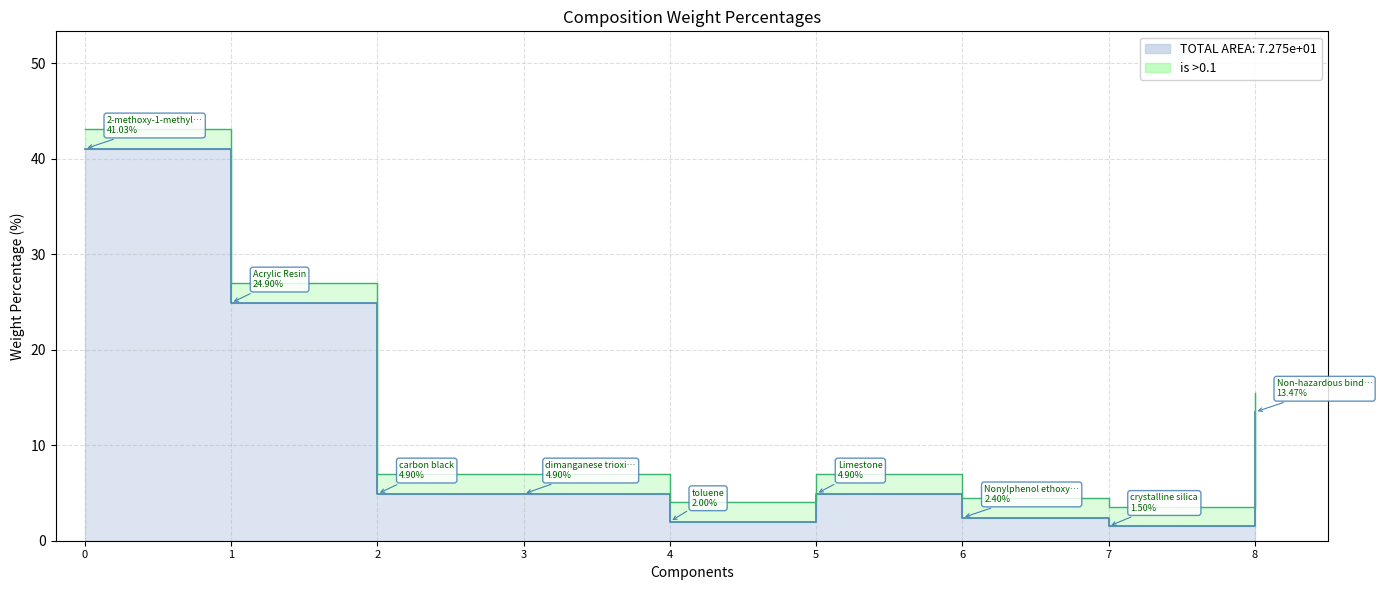

Does the chart display data point markers on the line(s)?

No